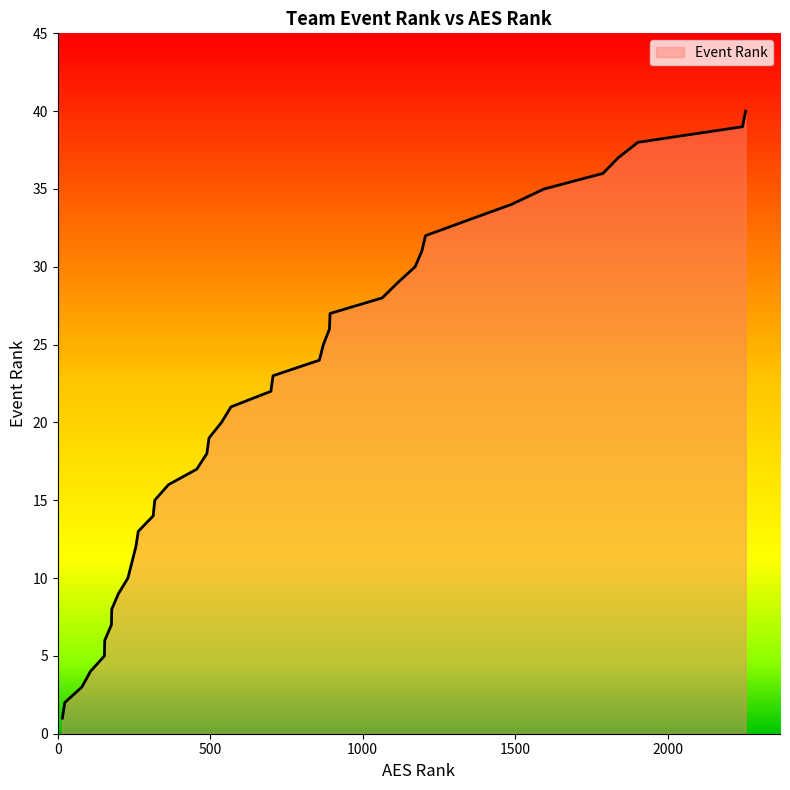

What is the sum of all values?

820